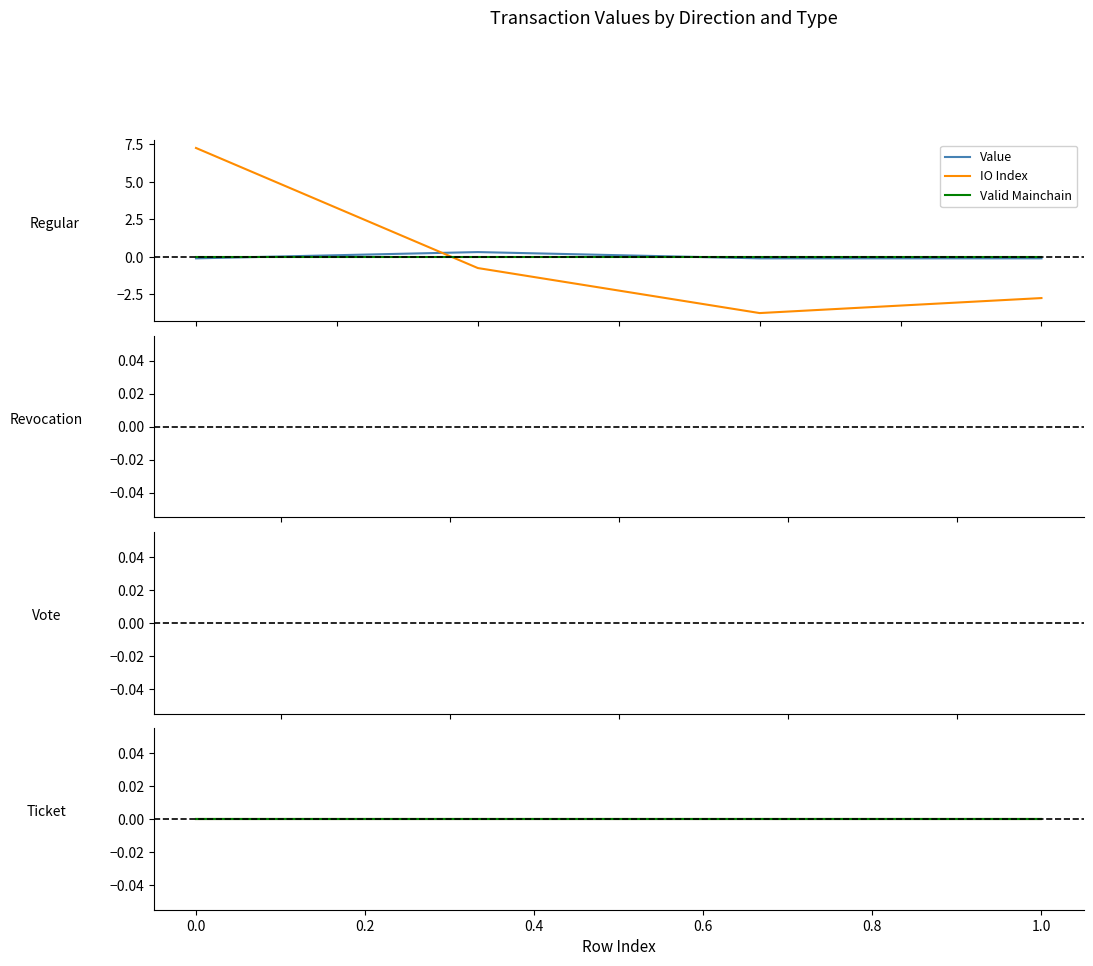

After their last crossing, which series has the higher values: Valid Mainchain or IO Index?

Valid Mainchain